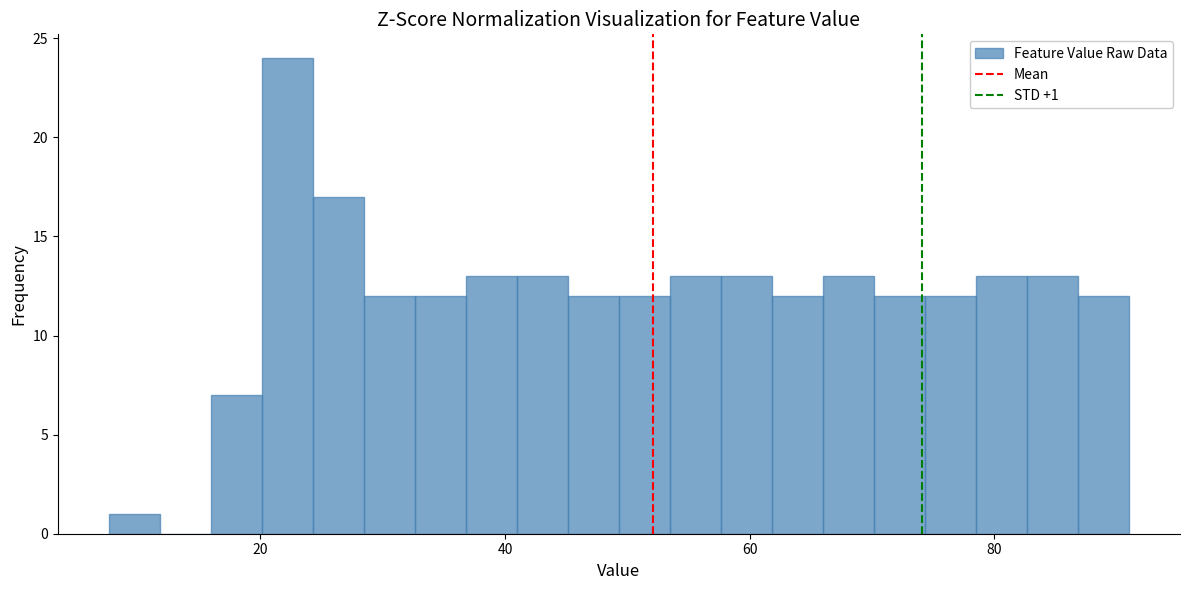

Read against the x-axis, roughly where is the centre of the tallest bar?

22